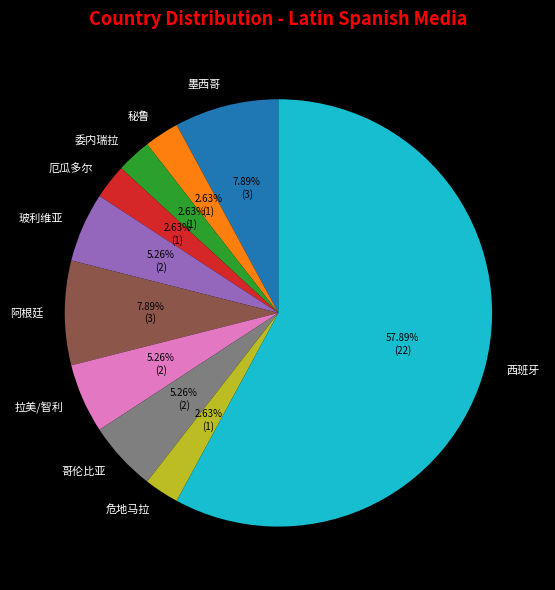

Combined, do 哥伦比亚 and 西班牙 account for over 50%?

Yes